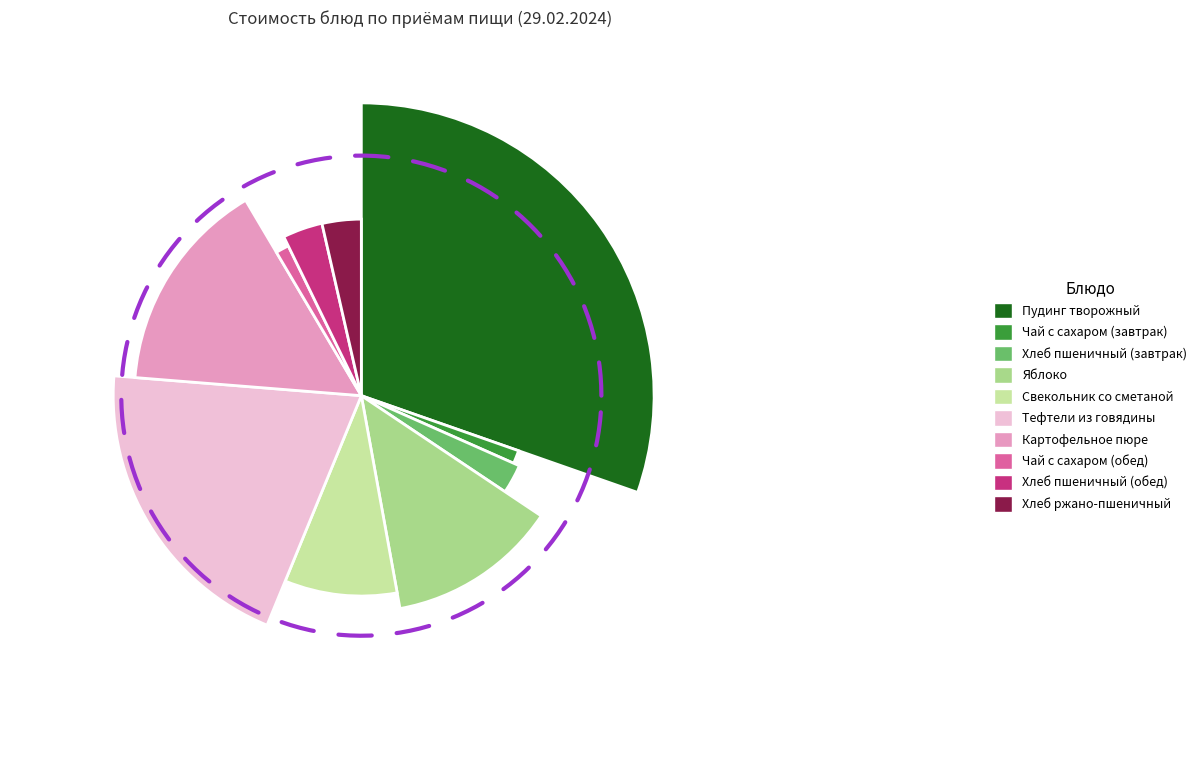

What percentage is the Хлеб пшеничный (обед) slice, to the nearest percent?

4%